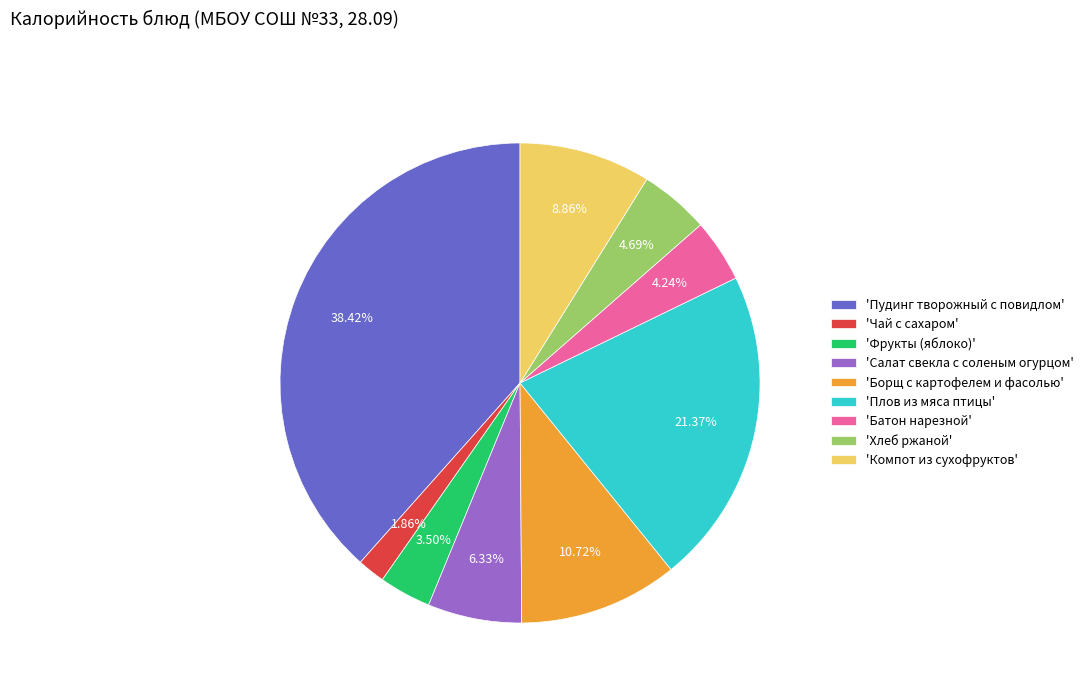

Is there a majority slice in this chart?

No